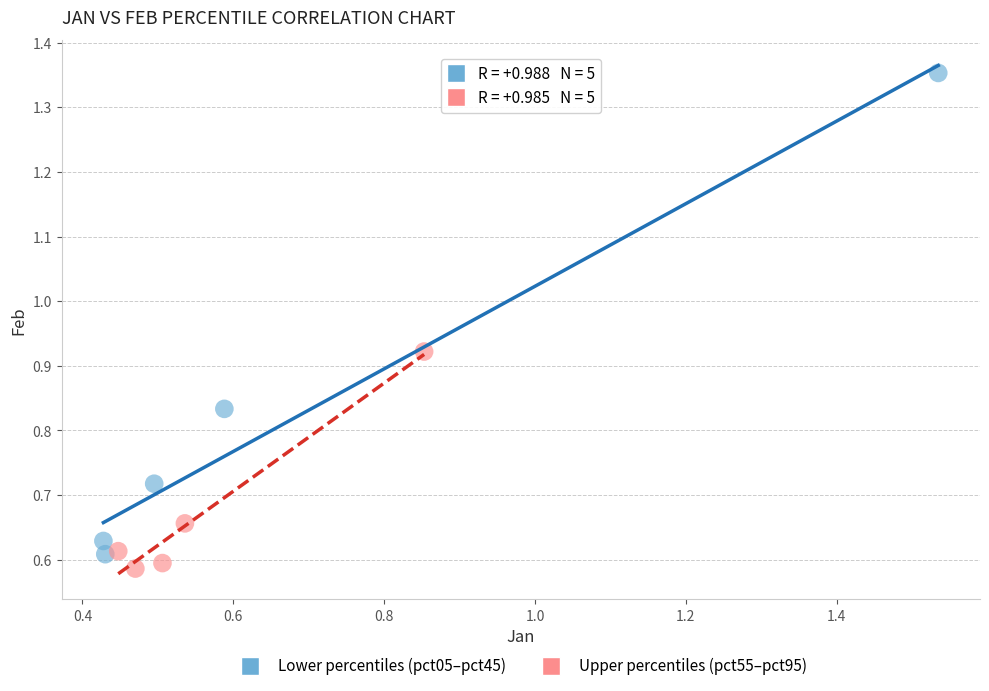

Which series has the widest spread of Y values?

Lower percentiles (pct05–pct45)